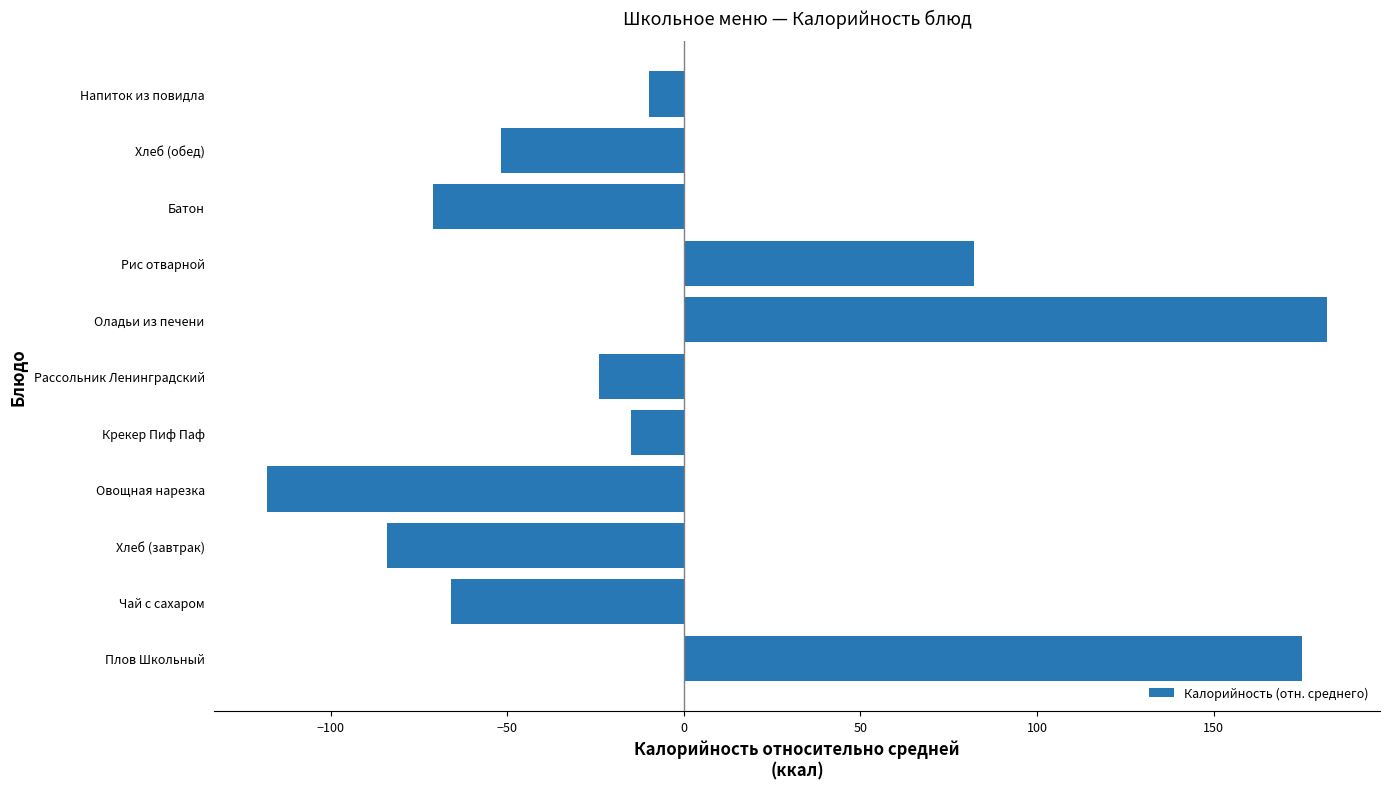

What is the difference between the maximum and minimum values?

300.0